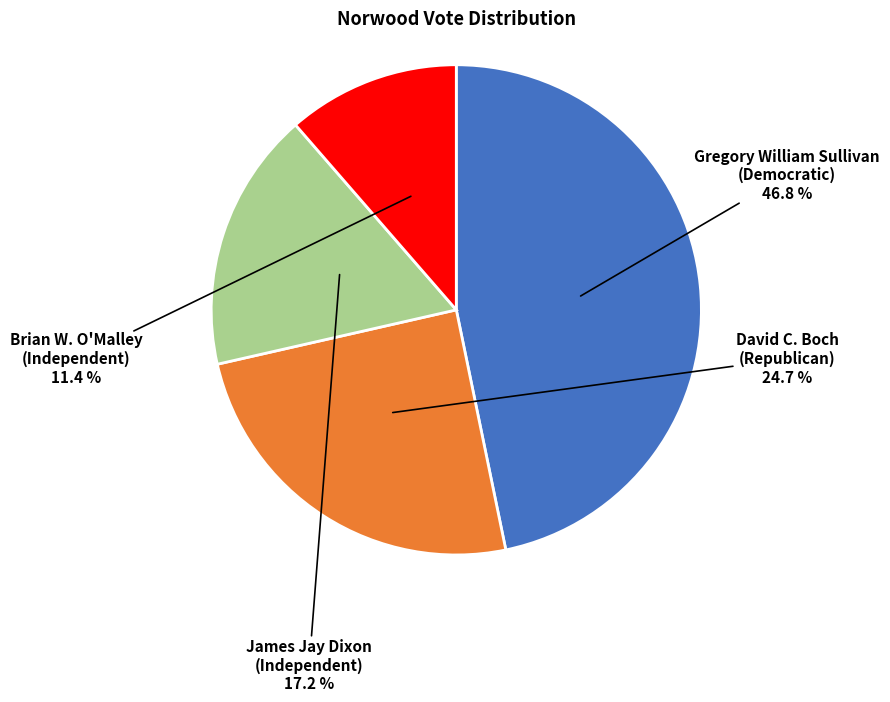

How much of the chart is everything except Gregory William Sullivan (Democratic)?

53.2%